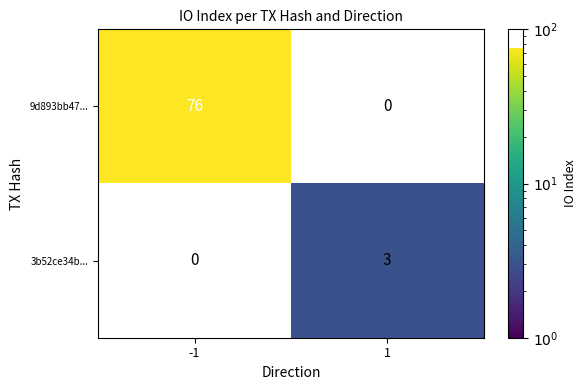

Rank the categories by 9d893bb47... value from highest to lowest.

-1, 1